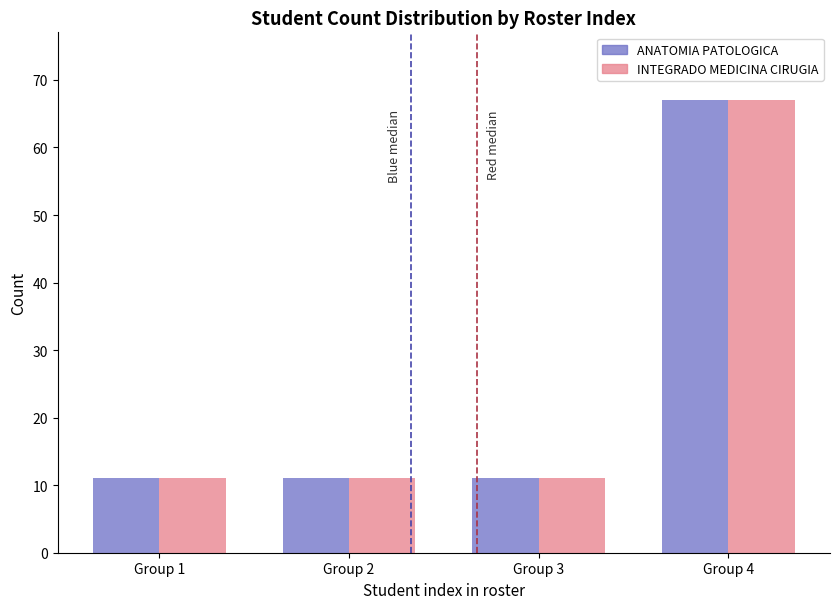

Reading right to left, what are all the values shown in this chart?

ANATOMIA PATOLOGICA: 67	11	11	11
INTEGRADO MEDICINA CIRUGIA: 67	11	11	11